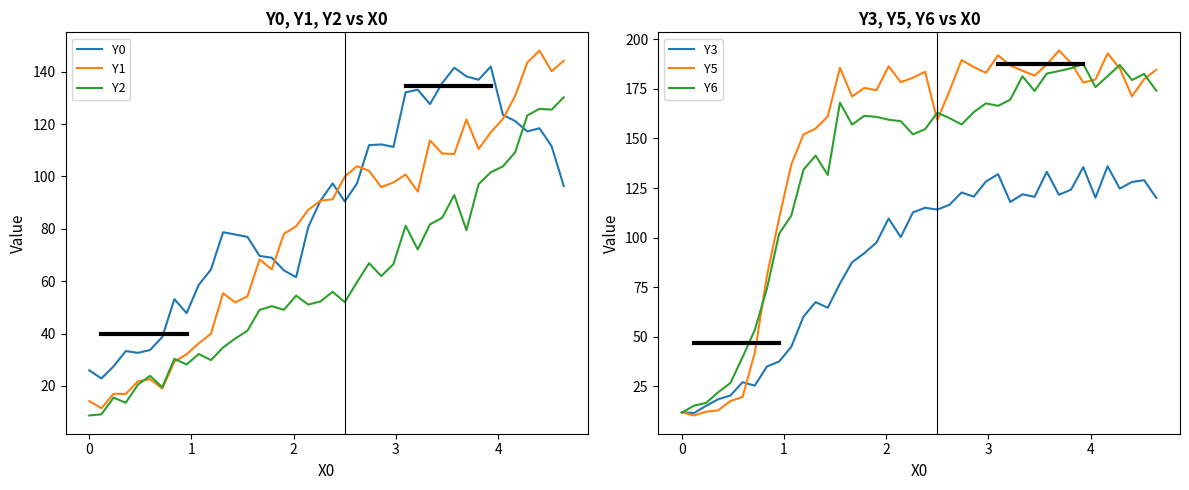

How many data points in Y6 are less than 160?

19